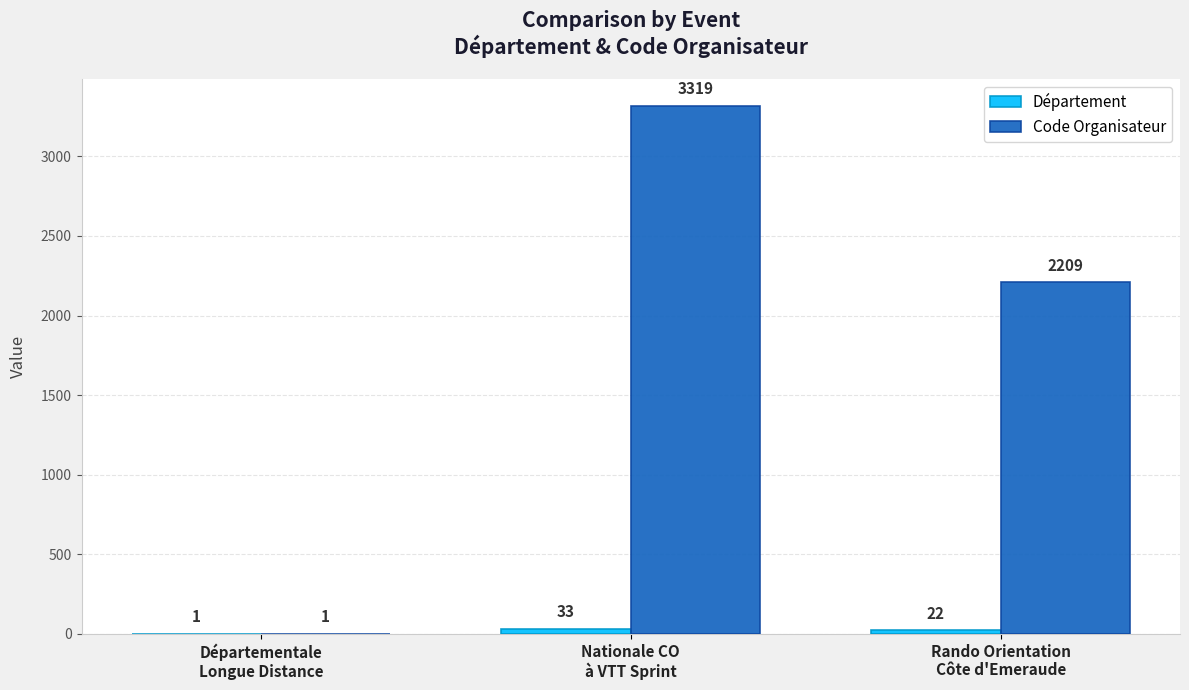

What is the sum of all Code Organisateur values?

5529